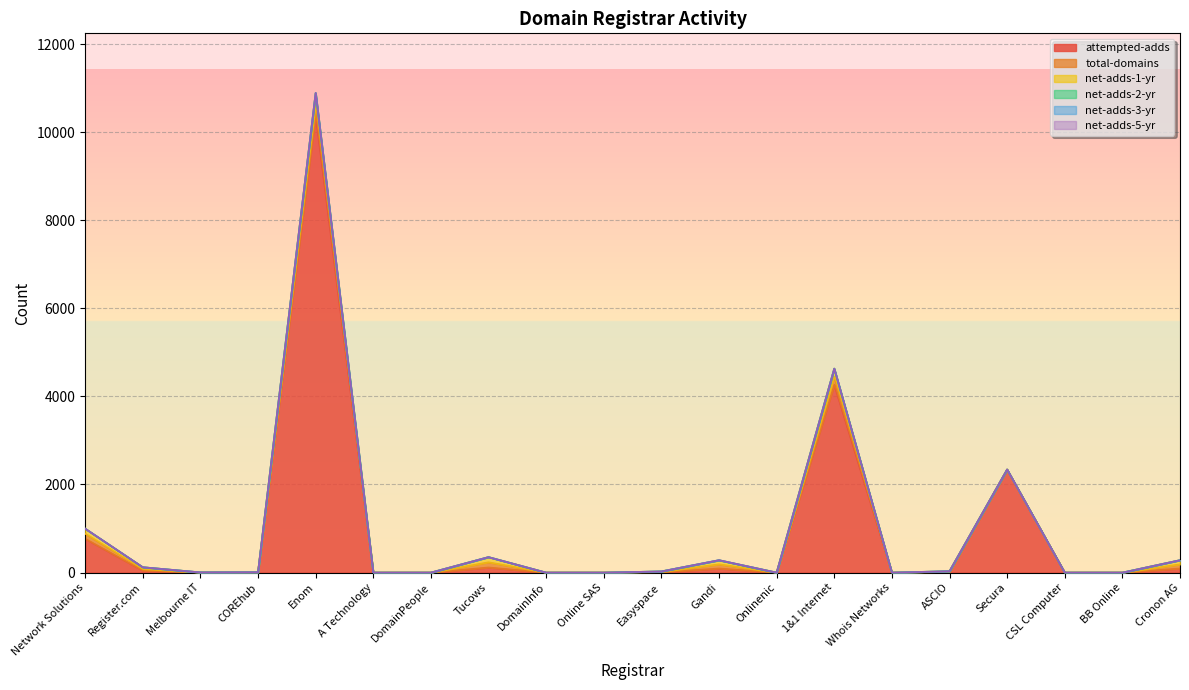

What is the greatest value displayed?

10399